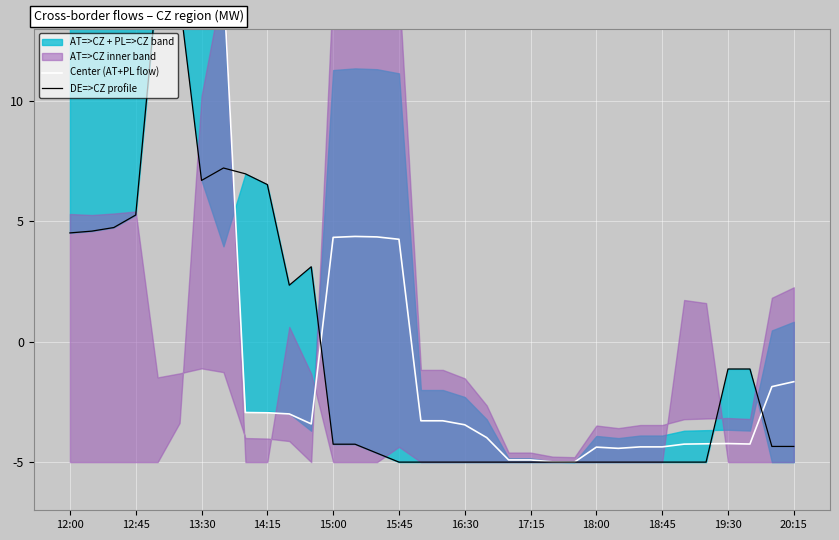

After their last crossing, which series has the higher values: Center (AT+PL flow) or DE=>CZ profile?

Center (AT+PL flow)